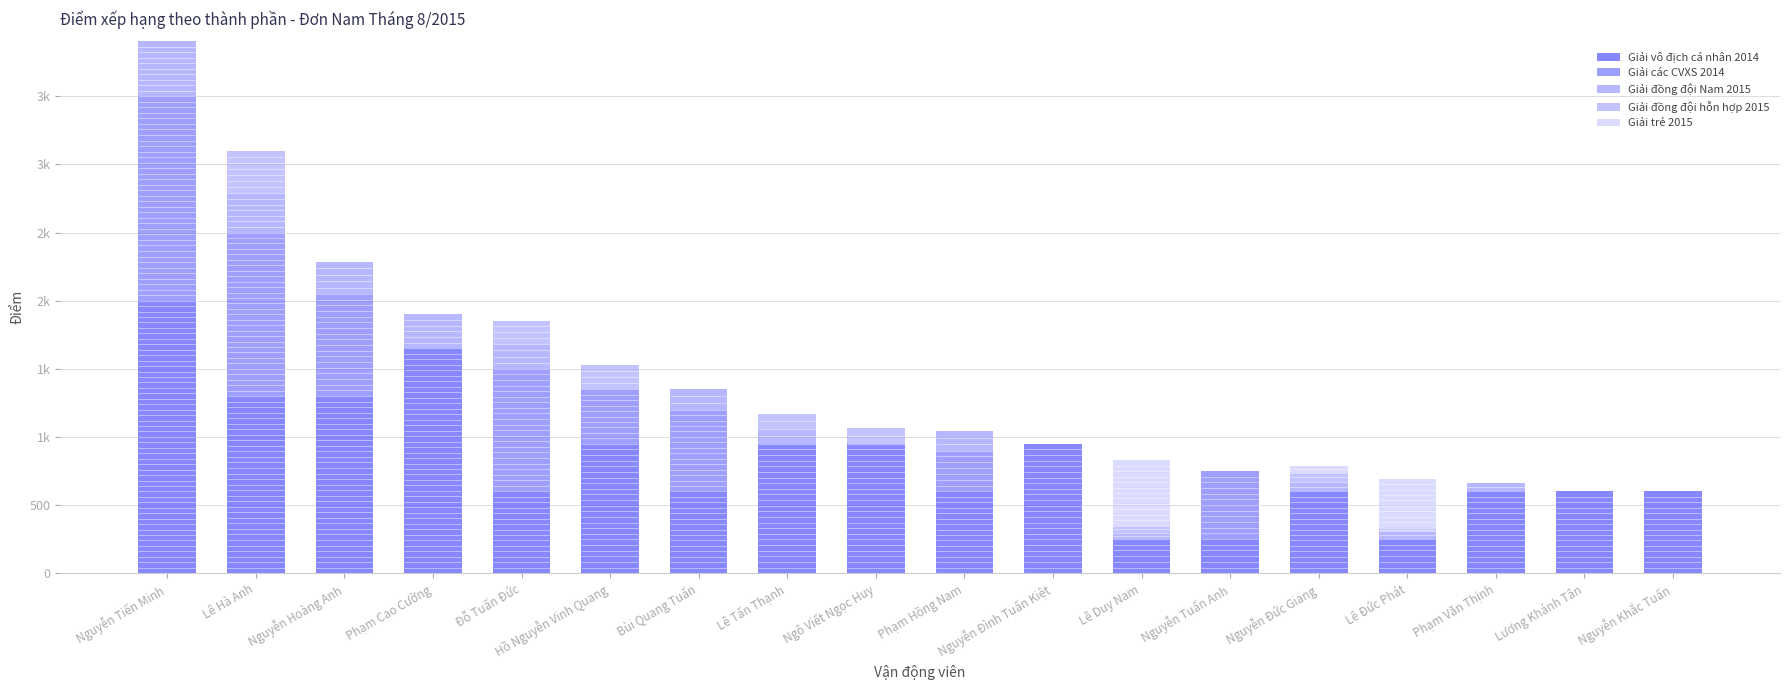

Are the bars grouped side by side (vs. stacked)?

No